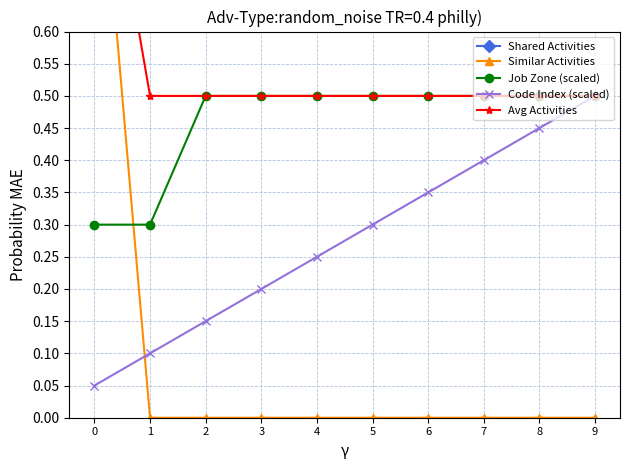

How many intersections are there between Similar Activities and Code Index (scaled)?

1